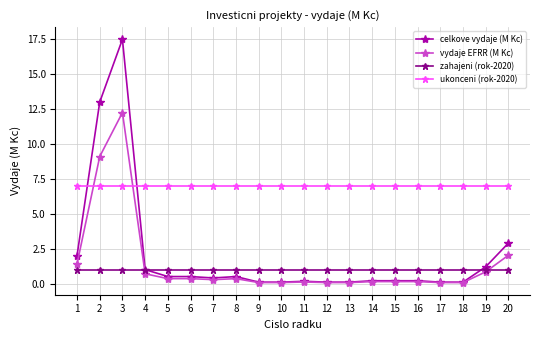

What is the difference between the vydaje EFRR (M Kc) values at 7 and 6?

0.1